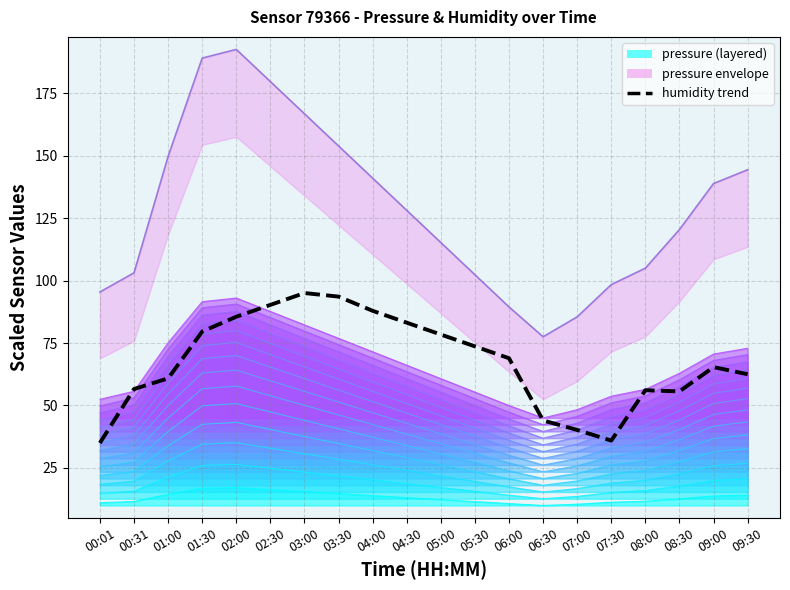

Reading right to left, transcribe all the data shown in this chart.

62.5	65.4	55.6	56.1	35.9	40.2	44.0	68.9	73.7	78.4	83.1	87.9	93.6	95.0	90.3	85.5	79.6	60.8	56.6	35.0